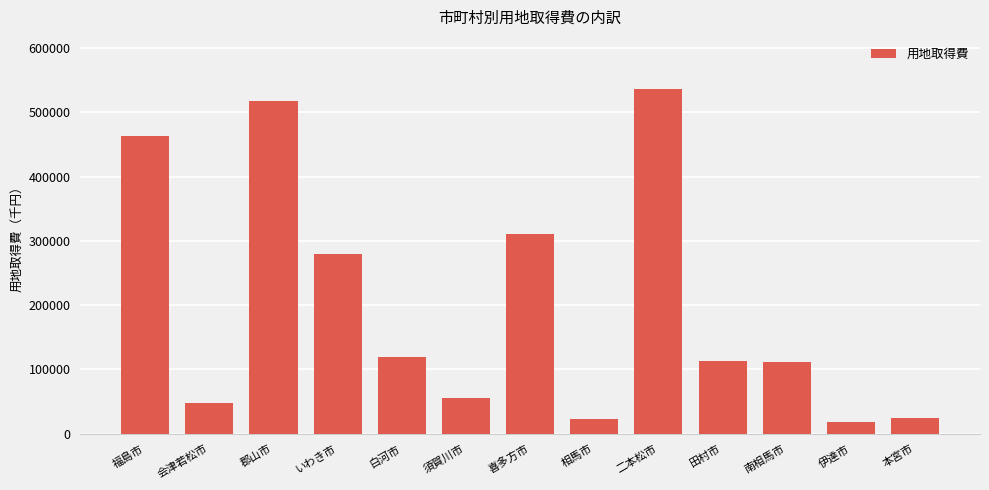

What is the sum of all values?

2620759